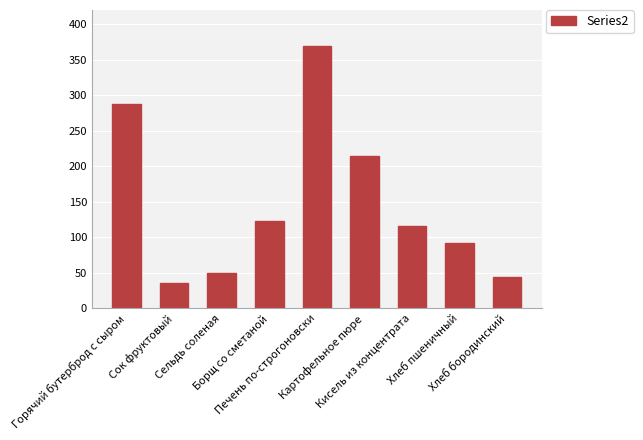

The value at Кисель из концентрата is 116.2. True or false?

True